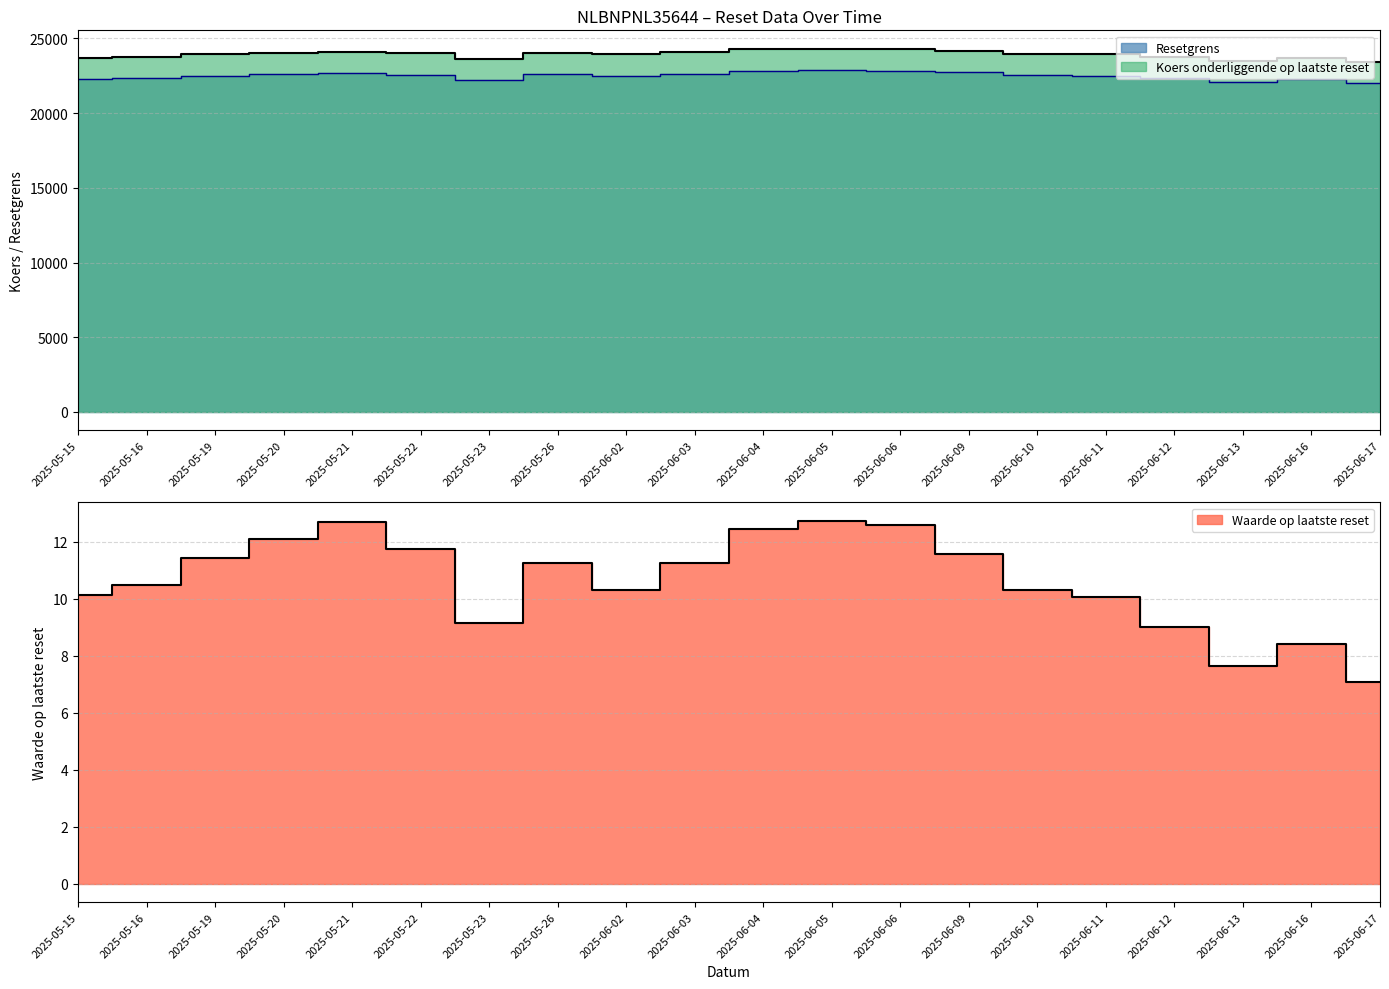

What is the difference between the second highest and second lowest values in the Resetgrens series?

740.9